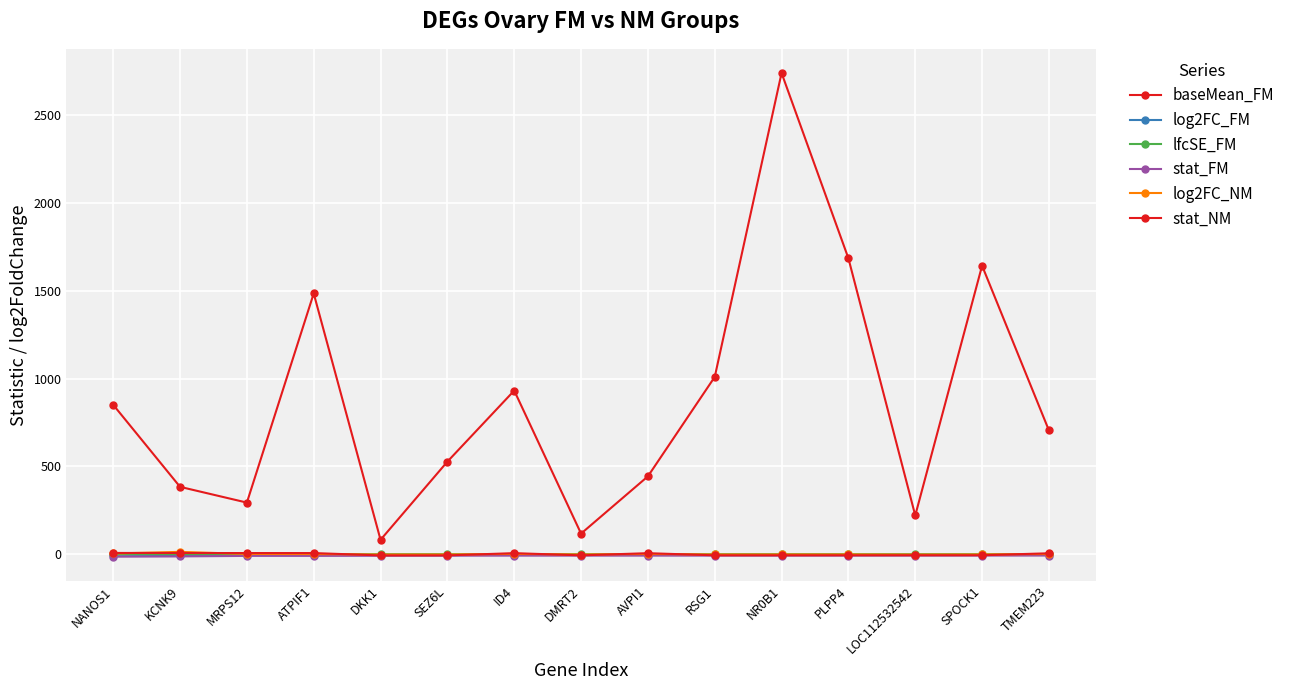

How many data points does each series have?

15